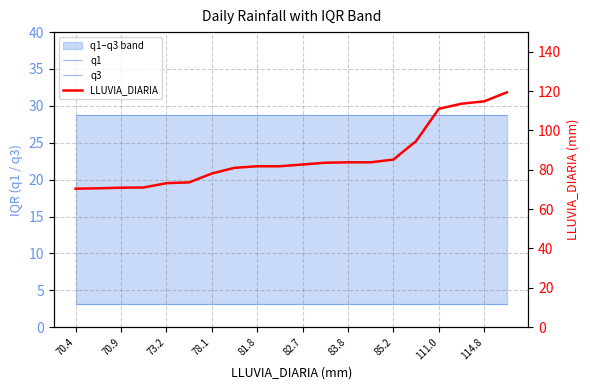

Read the q3 value at 78.1.

28.8